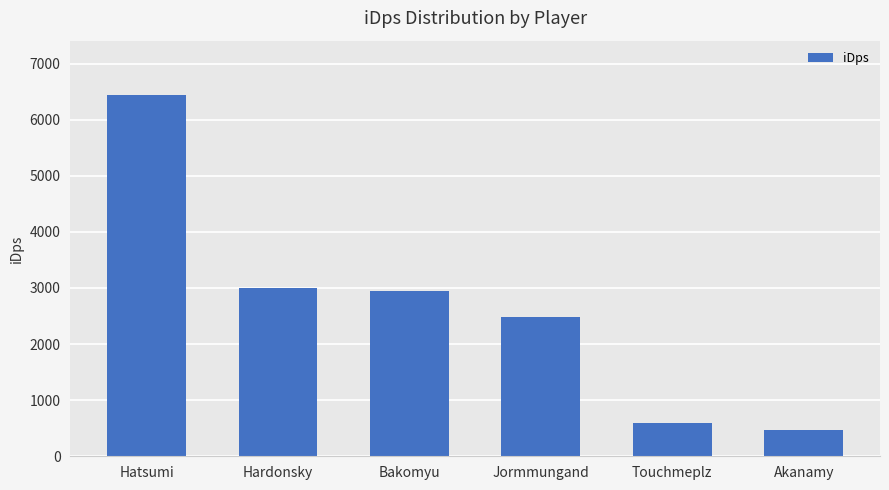

What is the difference between the second highest and minimum values?

2532.9